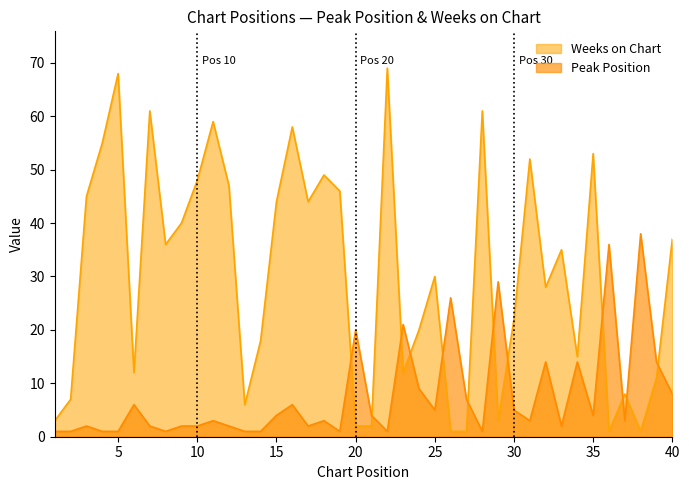

Which series has the widest spread of values?

Weeks on Chart